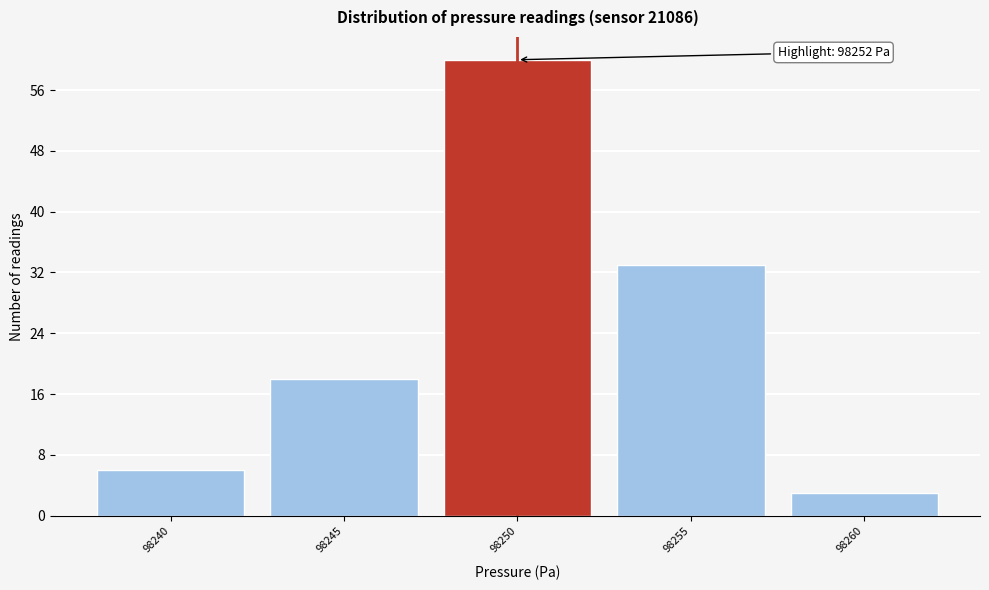

Reading right to left, extract all data points from this chart.

3	33	60	18	6